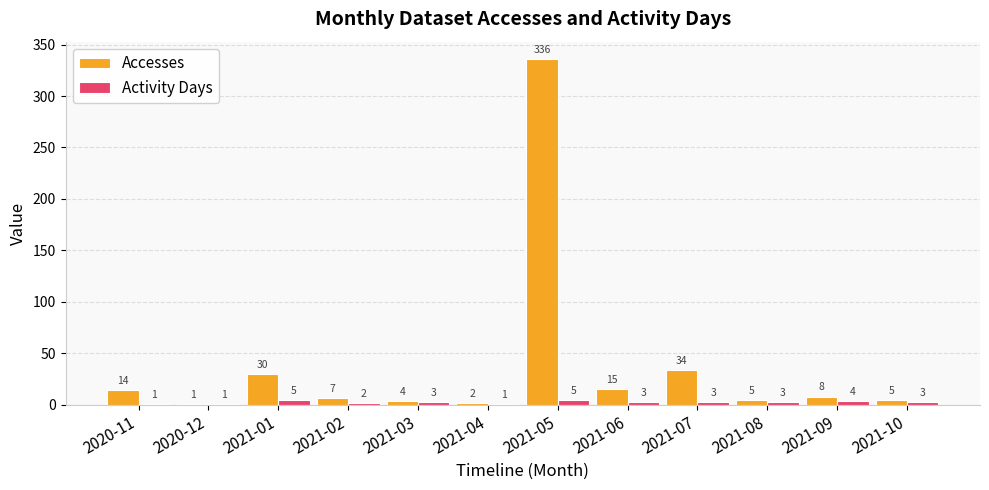

Reading left to right, transcribe all the data shown in this chart.

Accesses: 14	1	30	7	4	2	336	15	34	5	8	5
Activity Days: 1	1	5	2	3	1	5	3	3	3	4	3